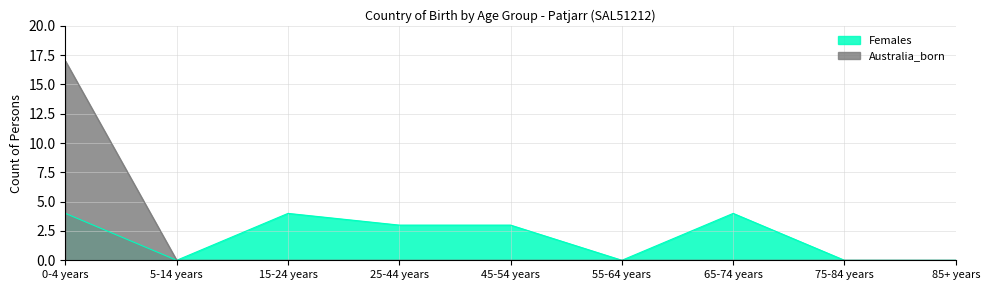

Which series has the widest spread of values?

Australia_born